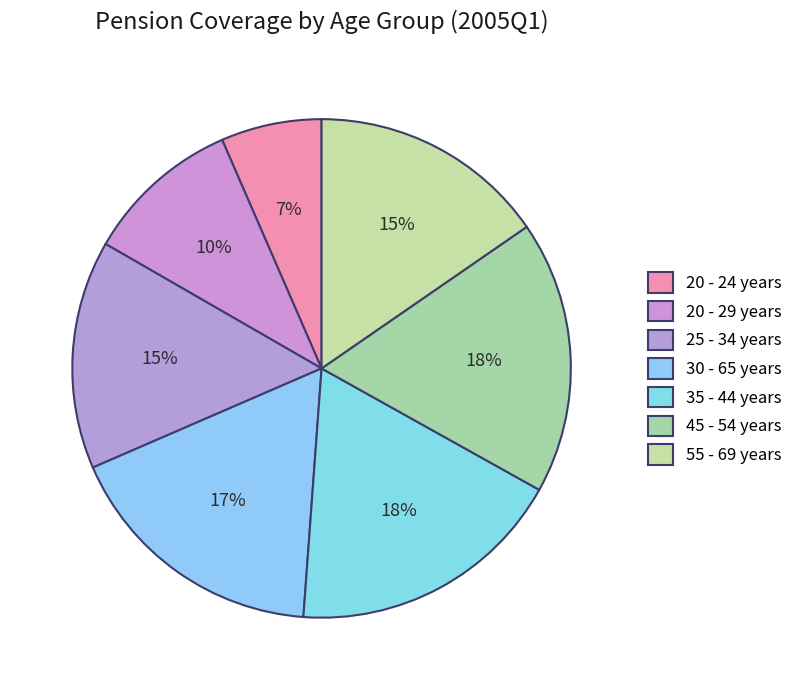

To the nearest percent, what is the average slice percentage?

14%